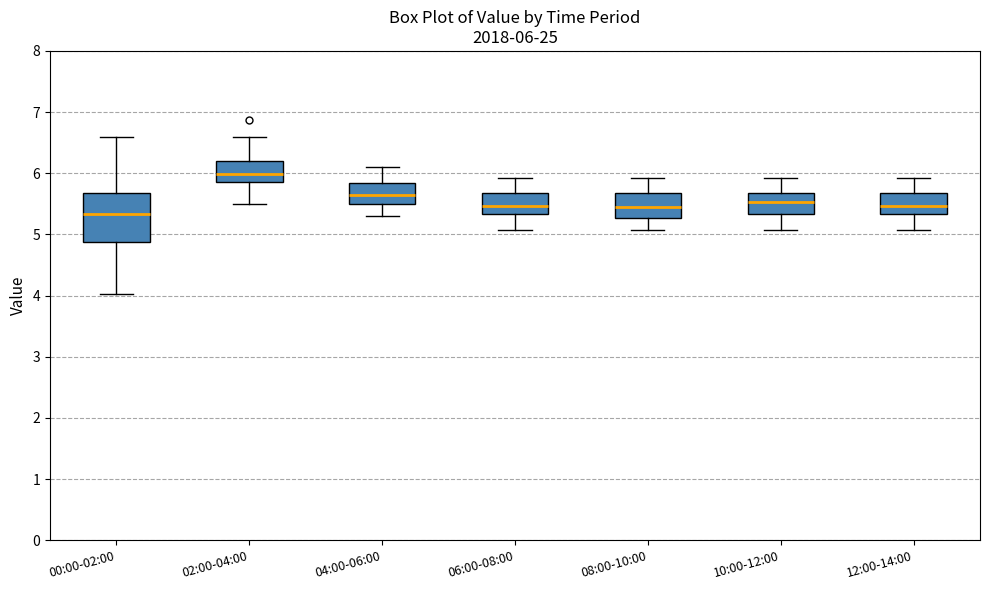

Comparing the boxes themselves (not the whiskers), which one is the tallest?

00:00-02:00